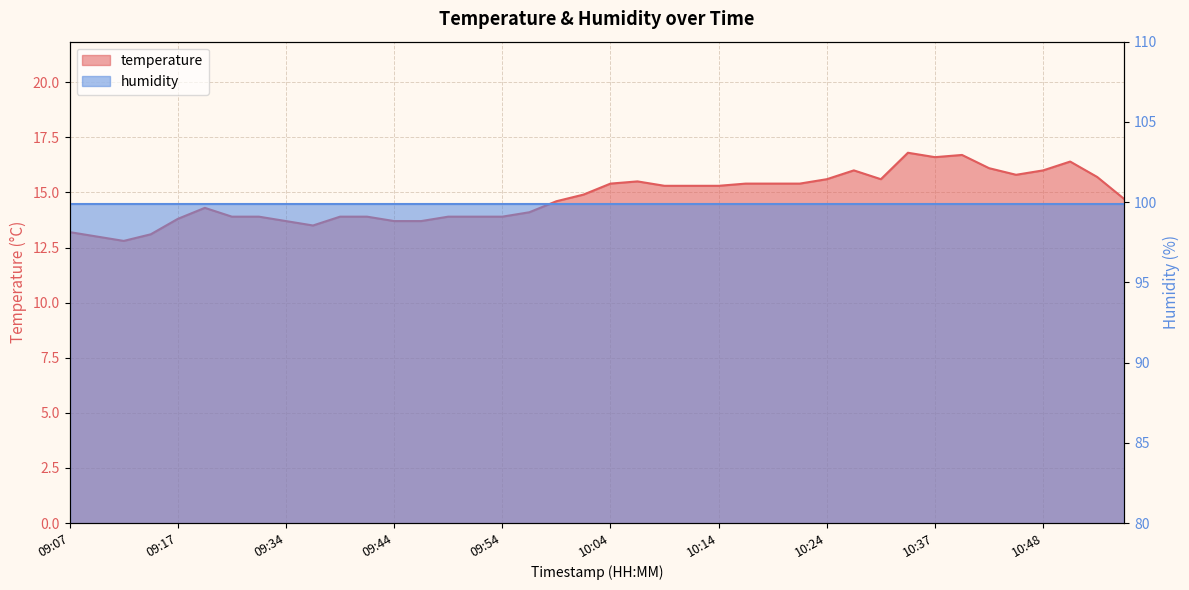

List the labels in order of value, smallest first.

09:12, 09:10, 09:15, 09:07, 09:37, 09:34, 09:44, 09:47, 09:17, 09:29, 09:32, 09:39, 09:42, 09:49, 09:52, 09:54, 09:57, 09:20, 09:59, 10:56, 10:02, 10:09, 10:12, 10:14, 10:04, 10:17, 10:19, 10:22, 10:07, 10:24, 10:29, 10:53, 10:45, 10:27, 10:48, 10:43, 10:50, 10:37, 10:40, 10:35